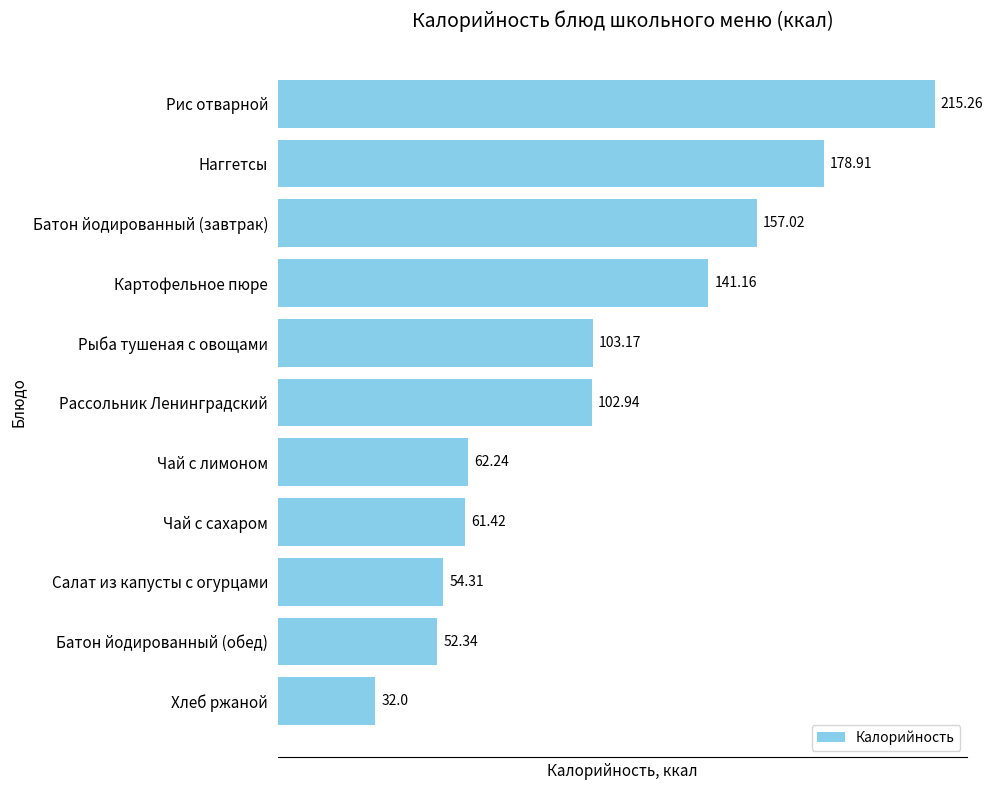

Where is the data nearest to the value 123?

Картофельное пюре